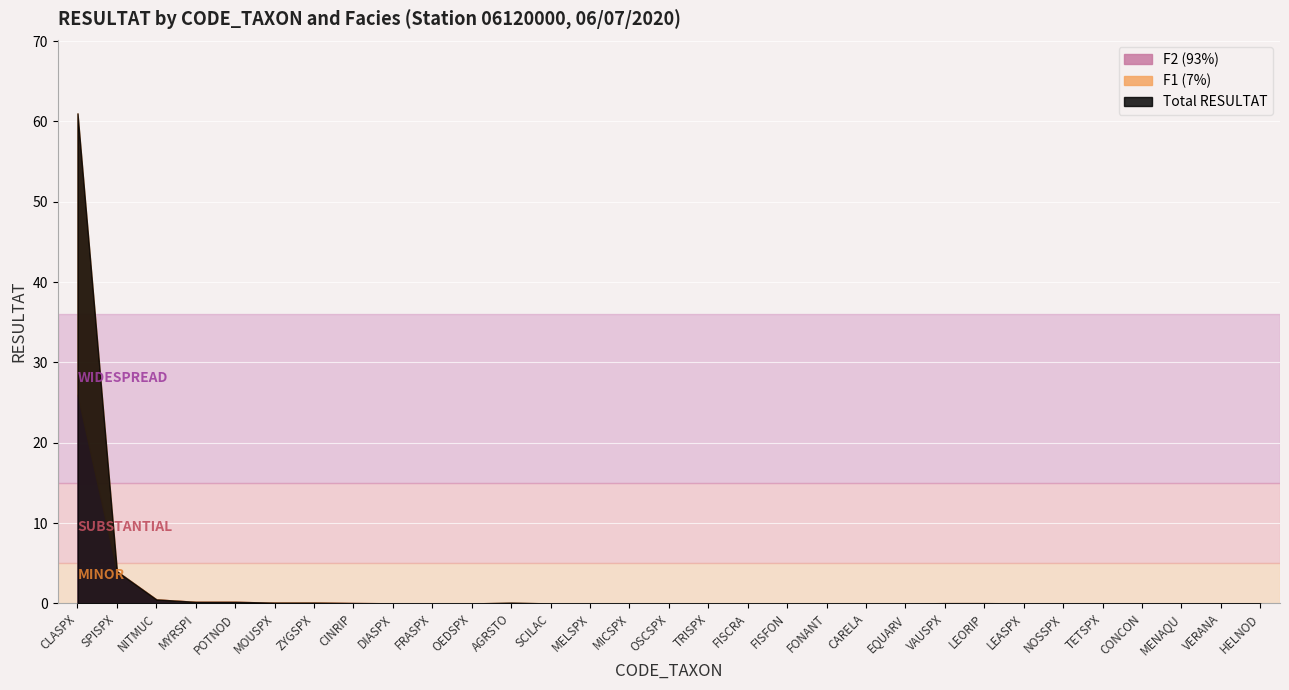

What is the label of the 21st point from the left?

CARELA